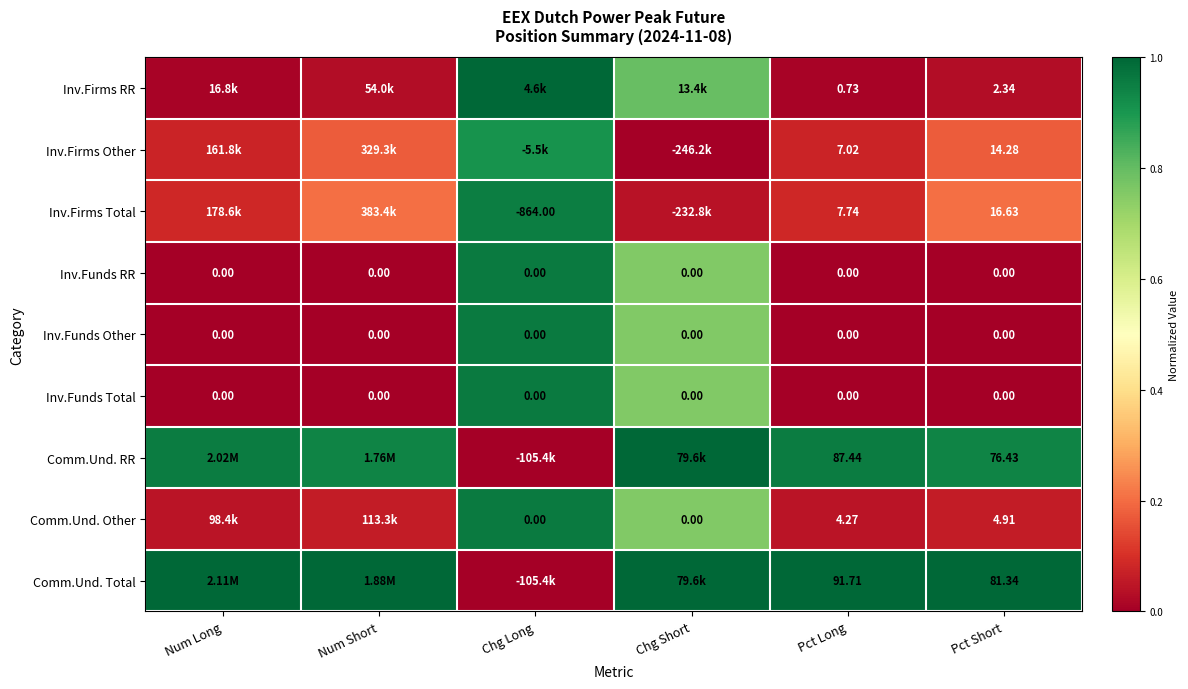

Count the number of data series in this chart.

9